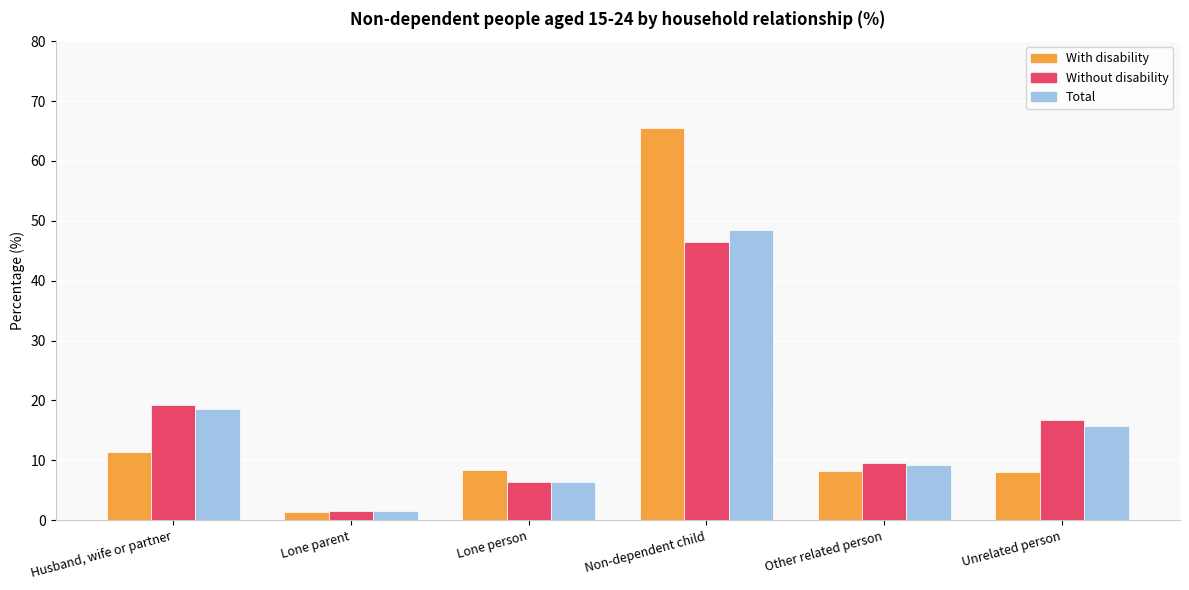

At which category is the sum across all series the highest?

Non-dependent child